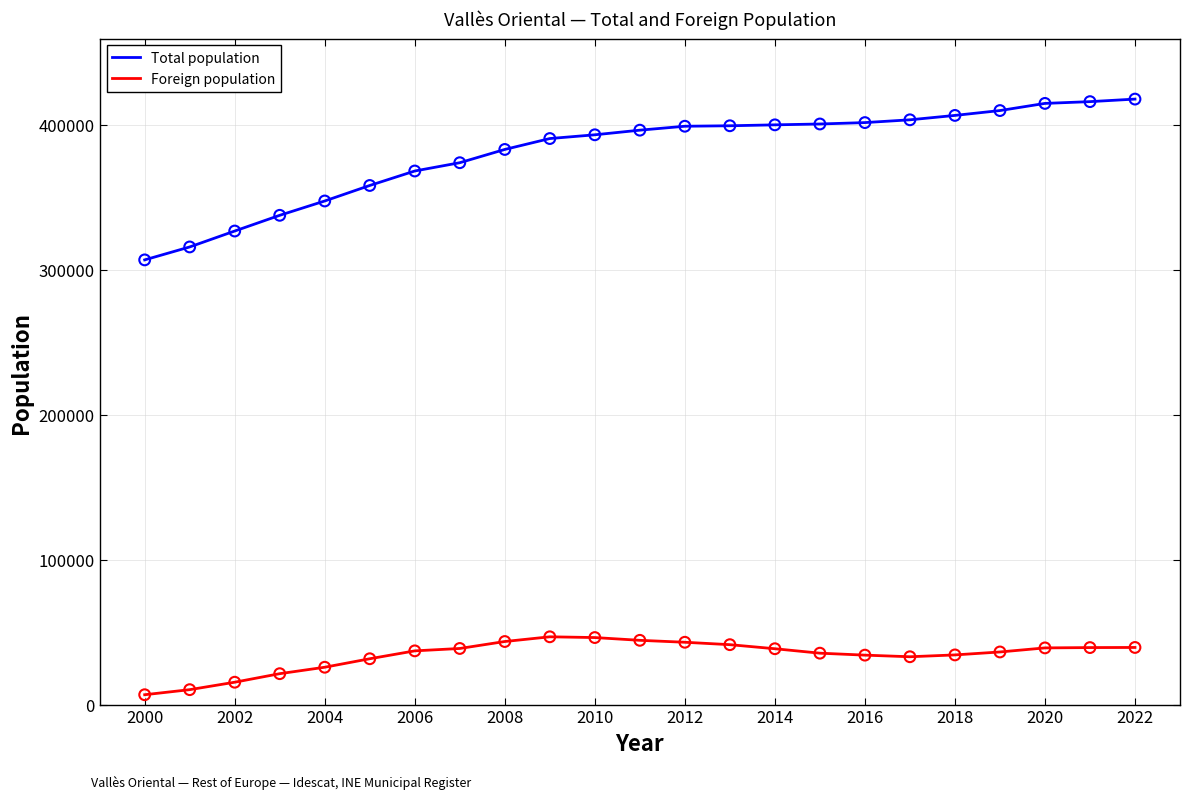

Which series has the widest spread of values?

Total population